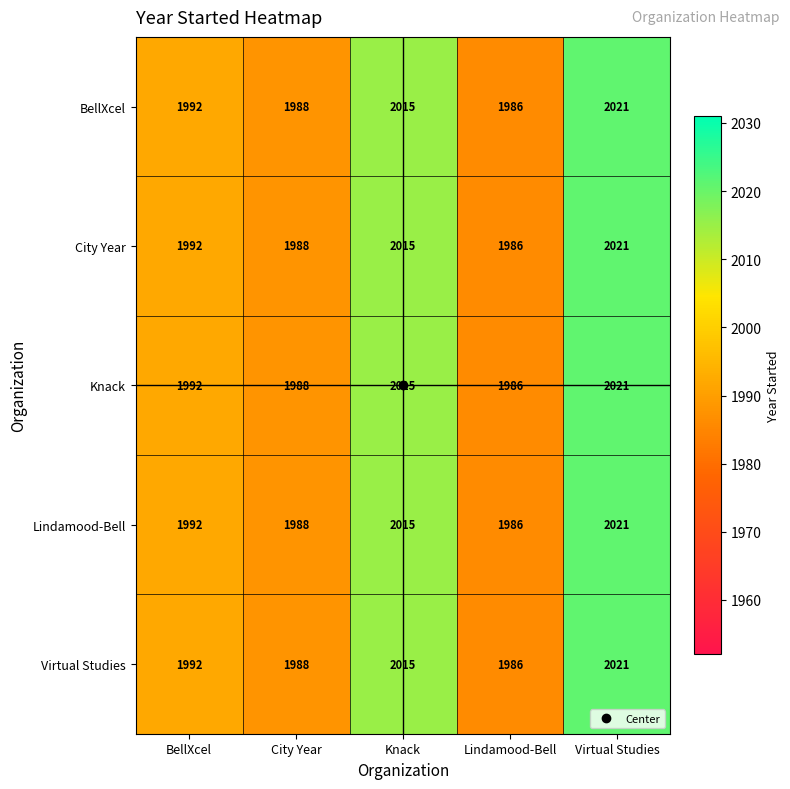

At which category is the sum across all series the highest?

Virtual Studies